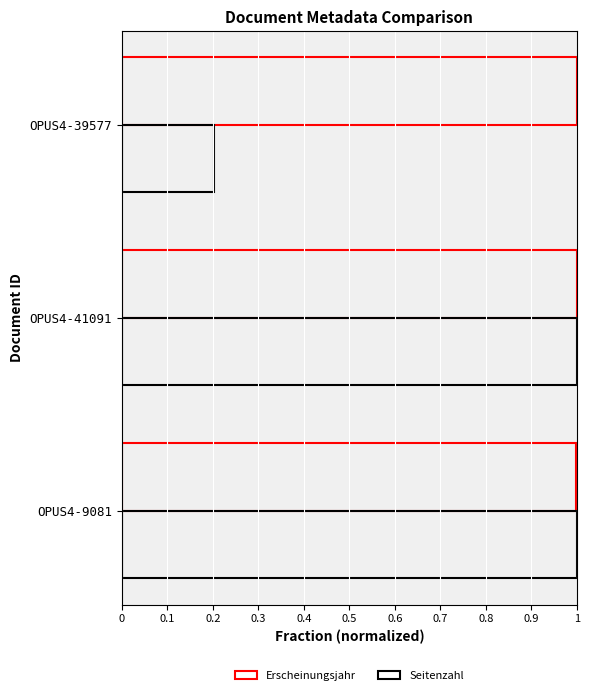

What is the smallest value displayed?

0.2